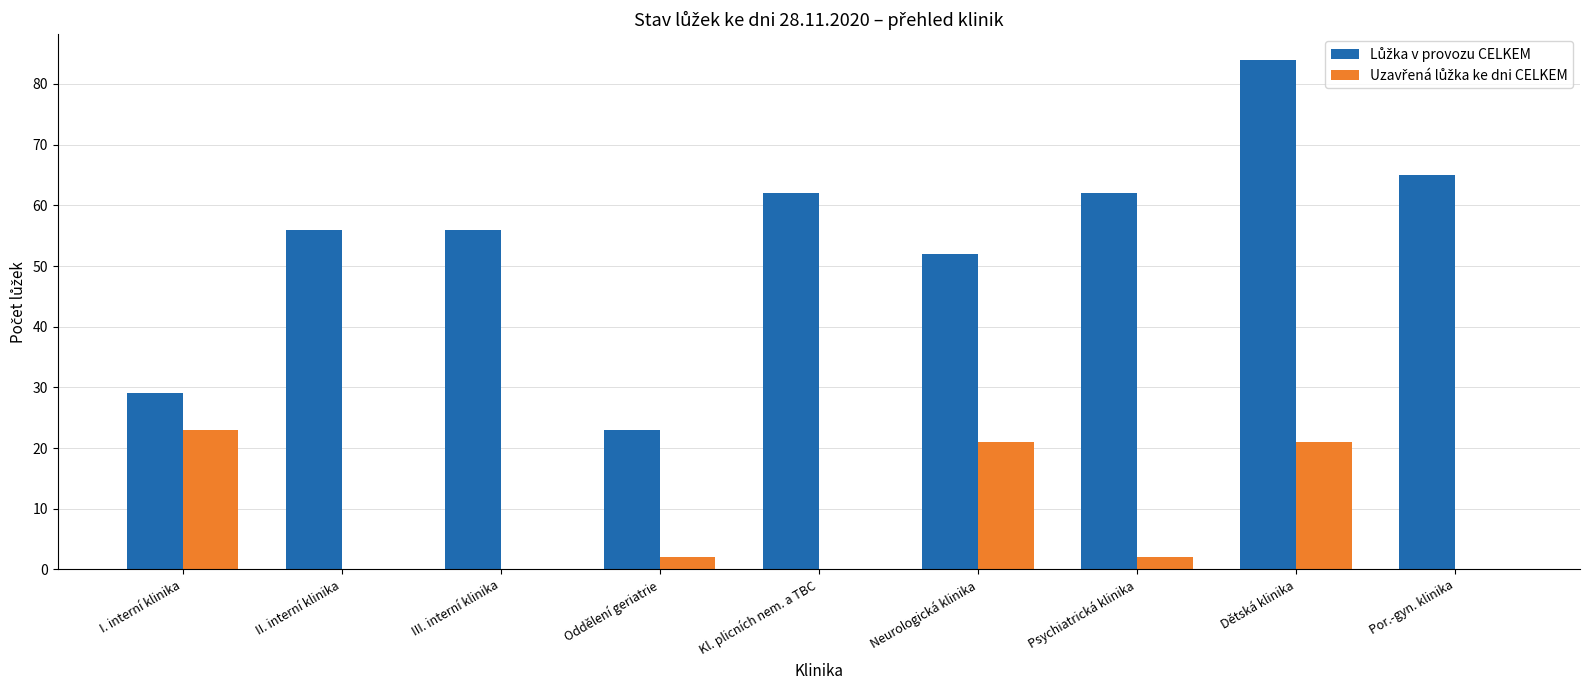

How many data points does each series have?

9